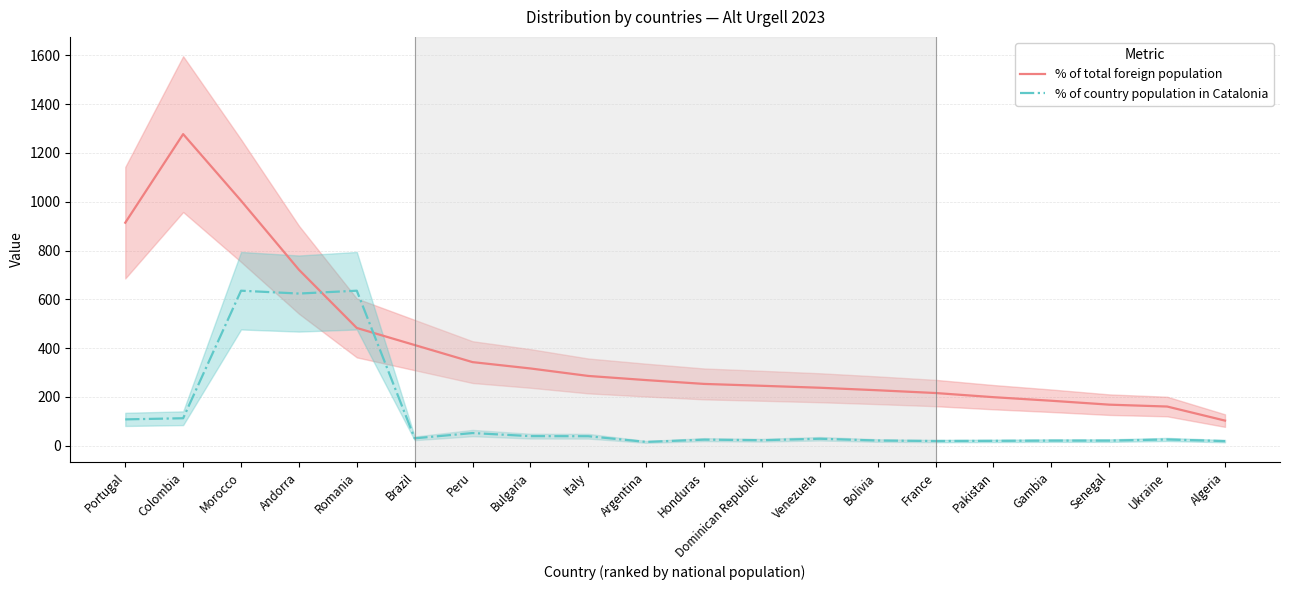

Reading left to right, list all the values displayed in this chart.

% of total foreign population: 914.0	1277.0	1004.3	721.3	482.7	412.7	342.7	316.7	286.0	269.0	253.3	245.7	237.7	227.3	216.0	199.0	184.3	168.3	160.7	103.0
% of country population in Catalonia: 108.0	112.7	635.3	623.7	635.3	30.3	52.0	39.3	39.0	15.7	25.0	22.7	28.7	21.3	19.3	20.0	21.0	21.0	25.7	19.0